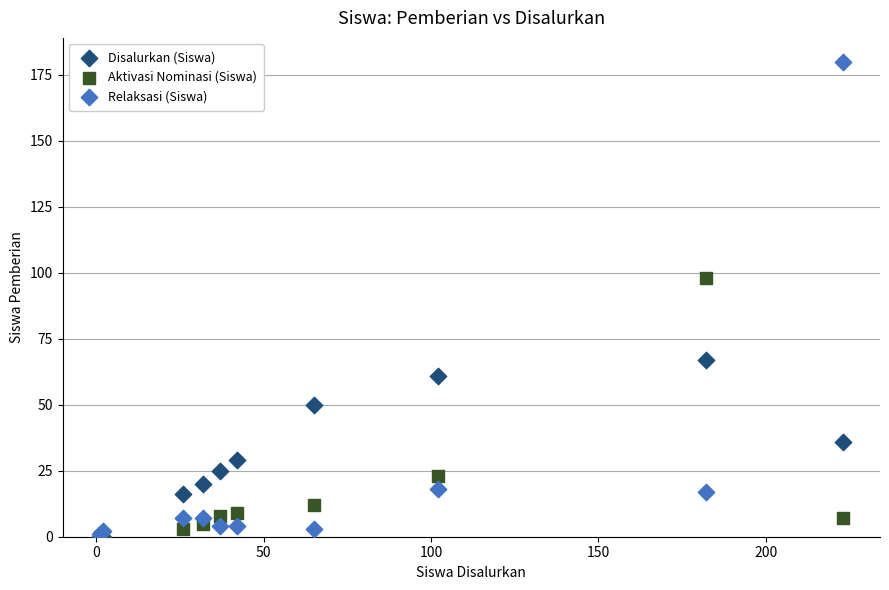

Across all series, what Y value is closest to 90?

98